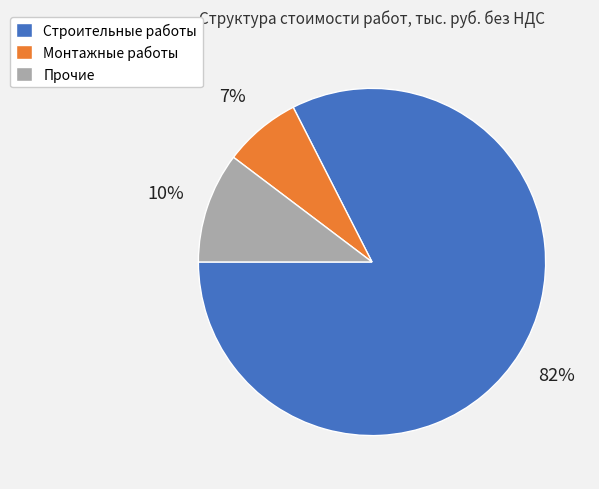

Approximately how many times larger is the value at Прочие compared to Строительные работы?

0.1